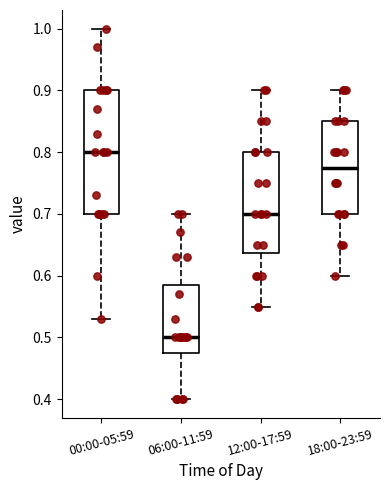

Which box has the highest median line?

00:00-05:59